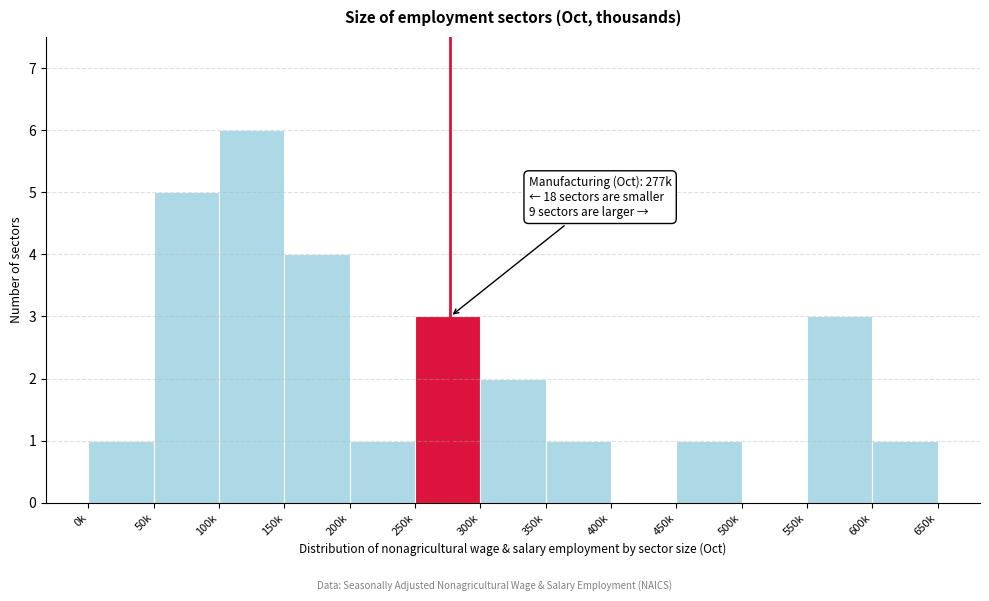

Reading left to right, extract all data points from this chart.

0k=1	50k=5	100k=6	150k=4	200k=1	250k=3	300k=2	350k=1	400k=0	450k=1	500k=0	550k=3	600k=1